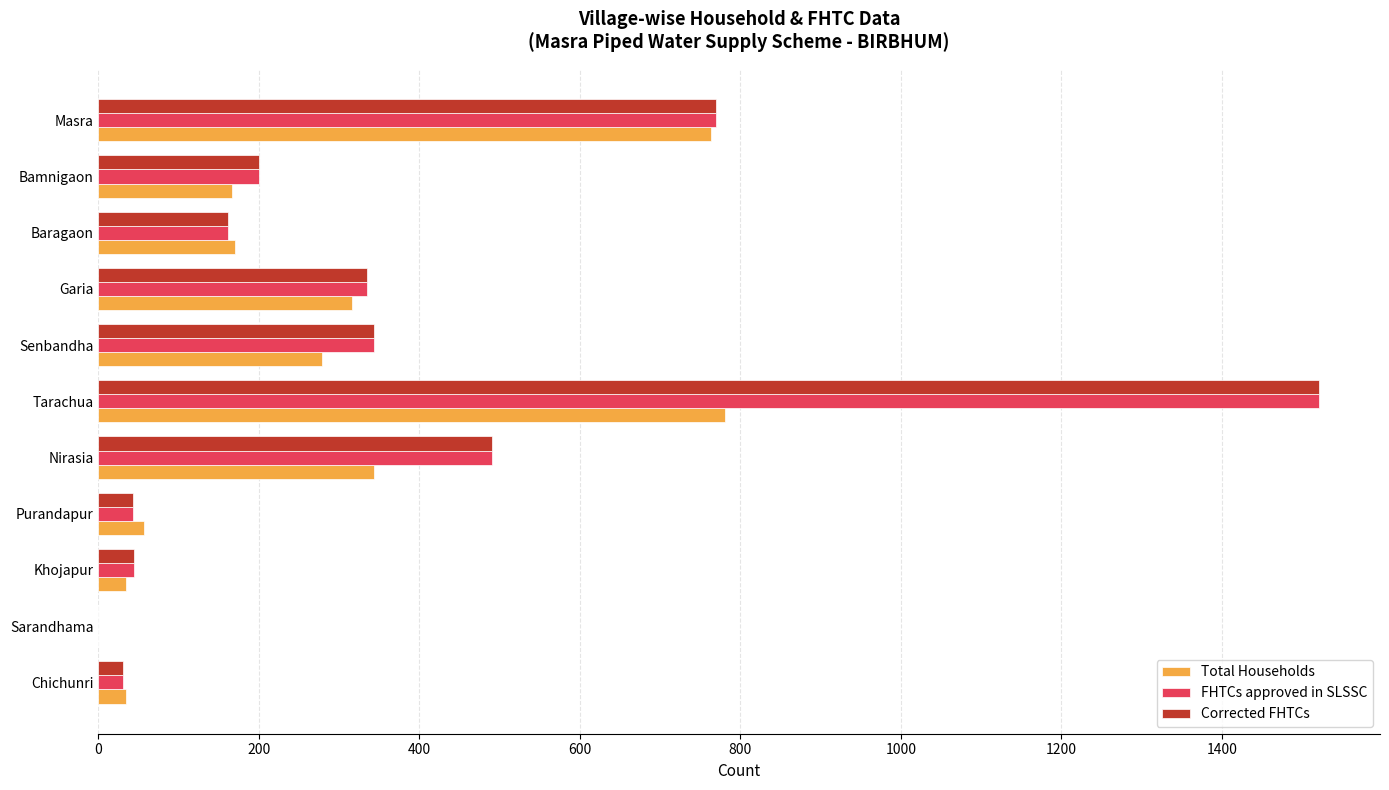

At which category is the sum across all series the highest?

Tarachua